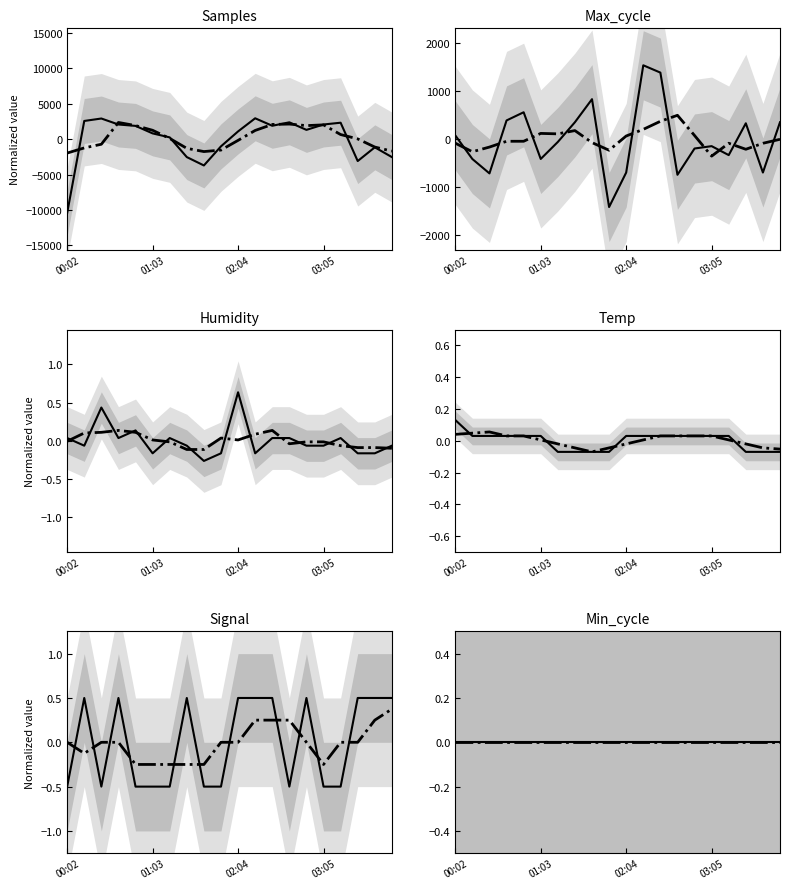

Which series changed the most between 02:28 and 02:53?

Max_cycle